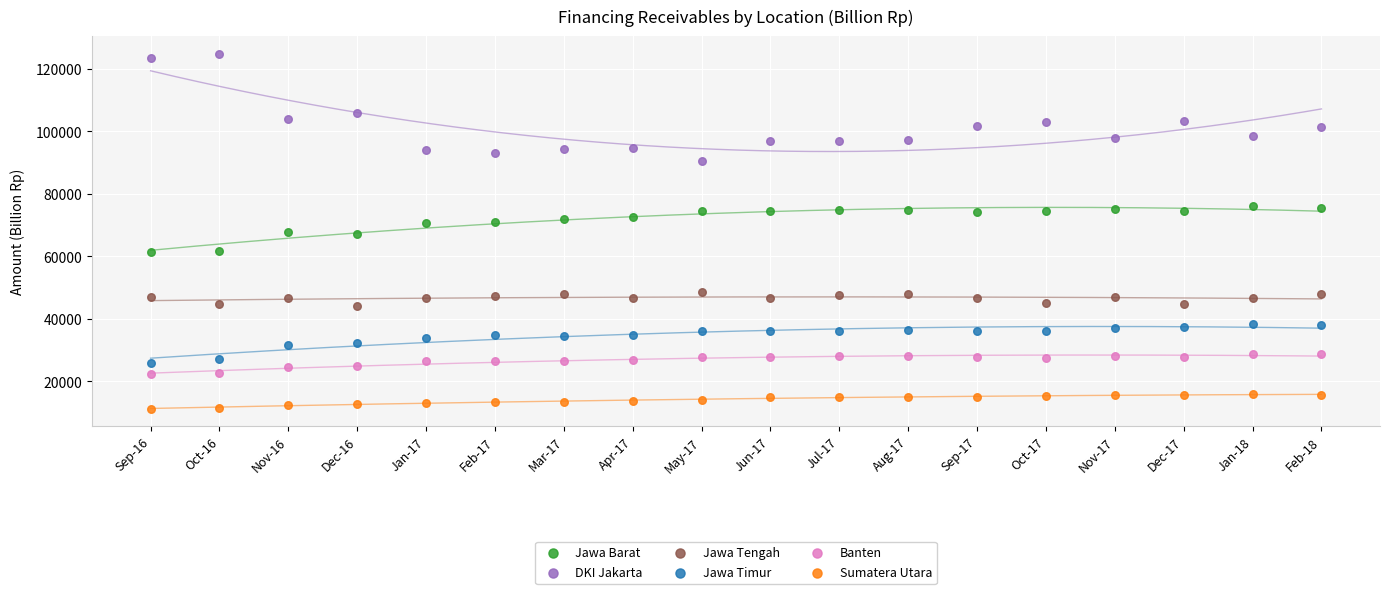

What are all the series names shown in the legend?

Jawa Barat, DKI Jakarta, Jawa Tengah, Jawa Timur, Banten, Sumatera Utara